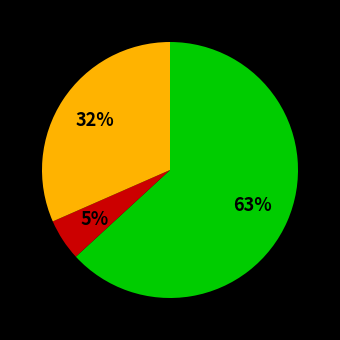

To the nearest percent, what is the average slice percentage?

33%